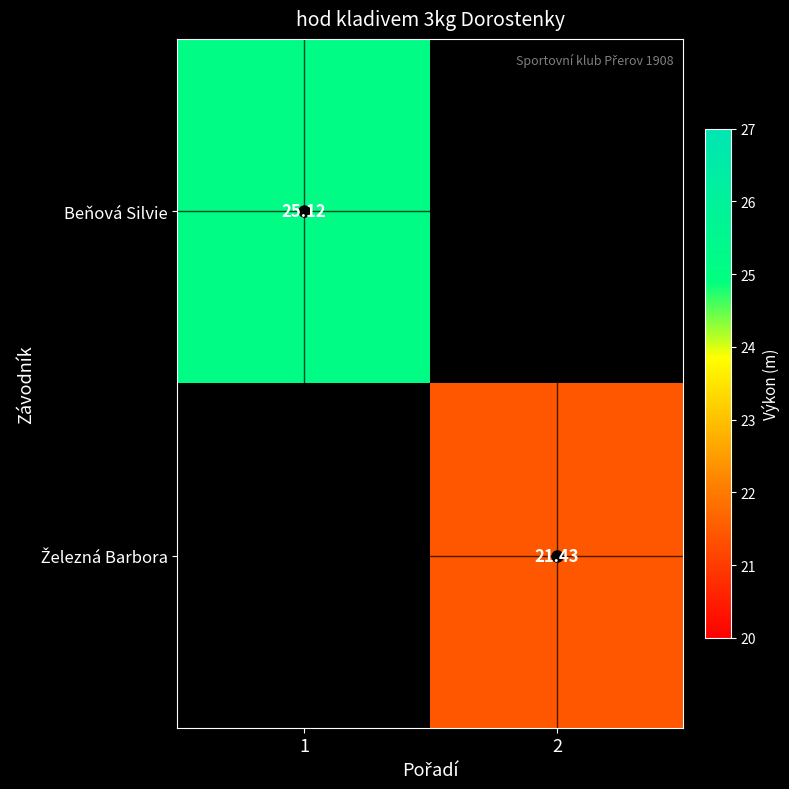

How many positive values does the Železná Barbora series have?

1